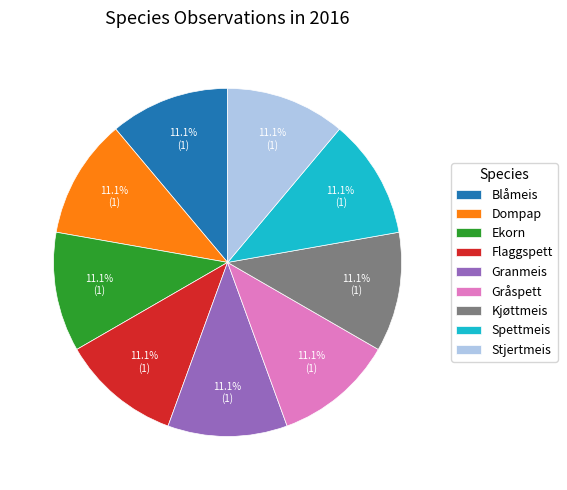

True or false: Dompap accounts for 18% of the total.

False